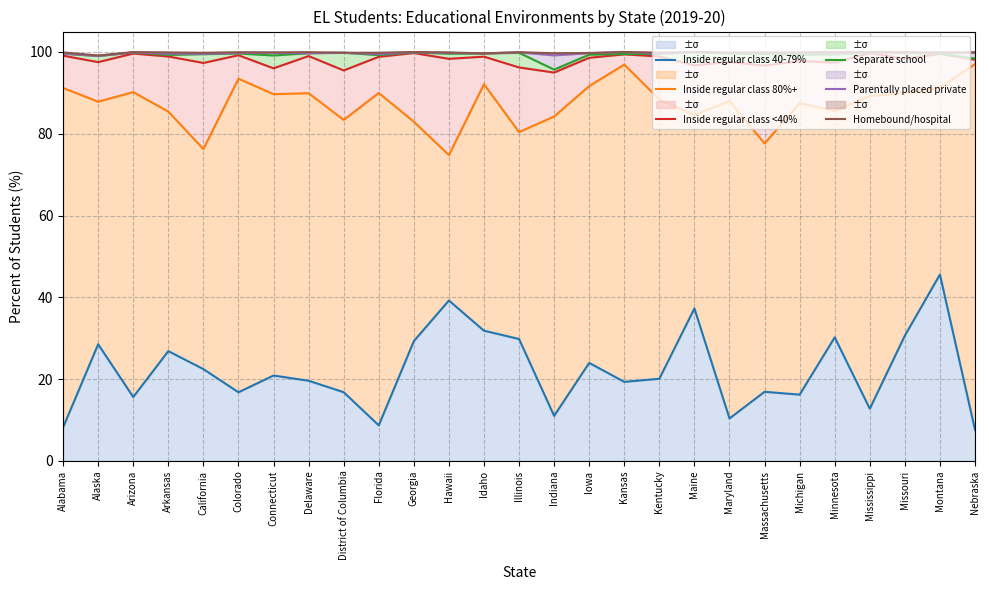

Which series has the largest range (max minus min)?

Inside regular class 40-79%